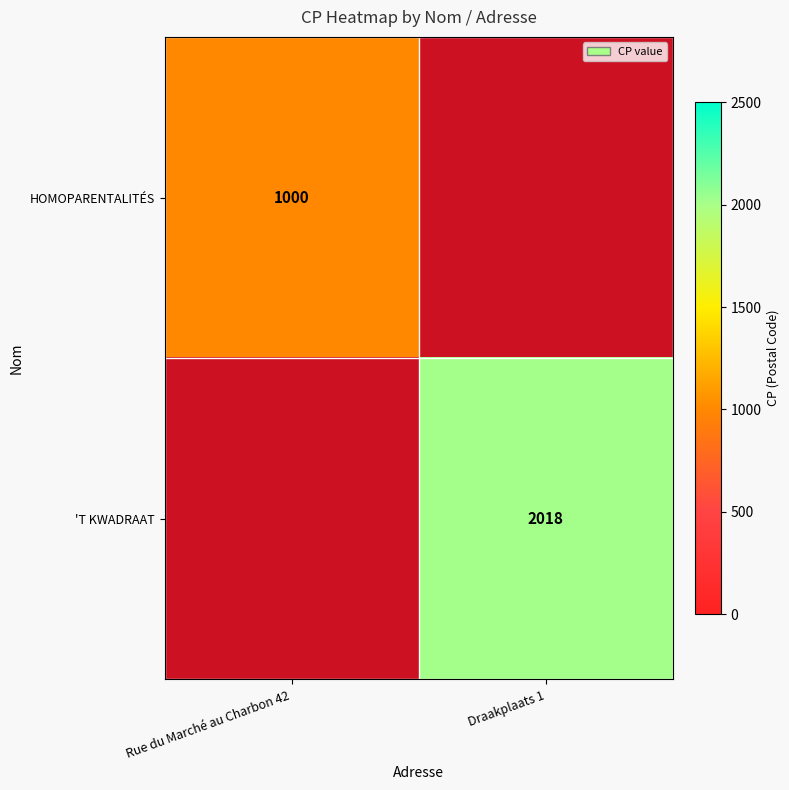

The value of 'T KWADRAAT at Draakplaats 1 is 2018. True or false?

True